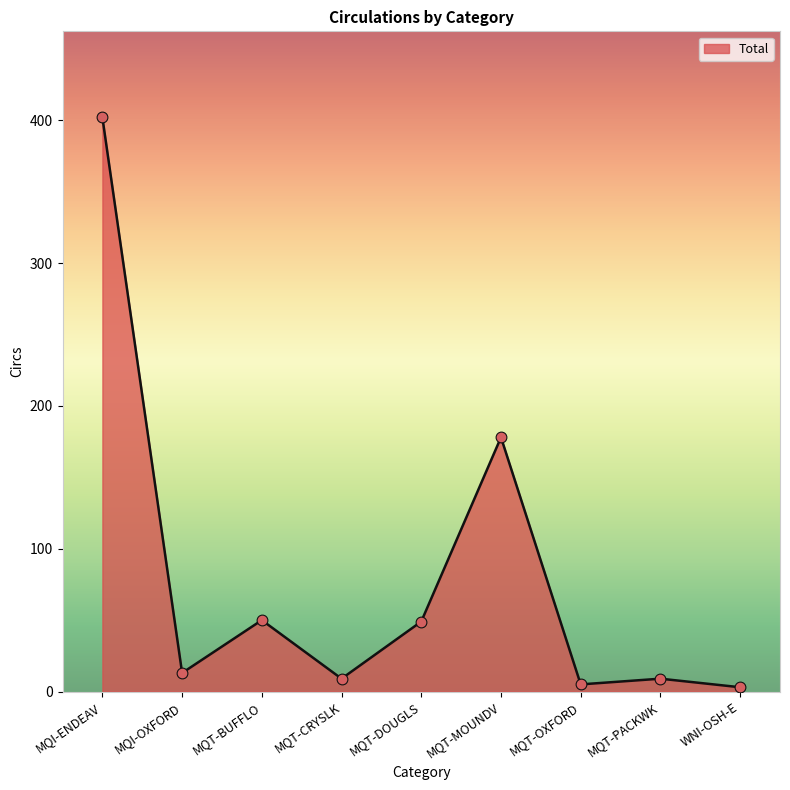

Which has a higher value, MQI-ENDEAV or MQT-PACKWK?

MQI-ENDEAV